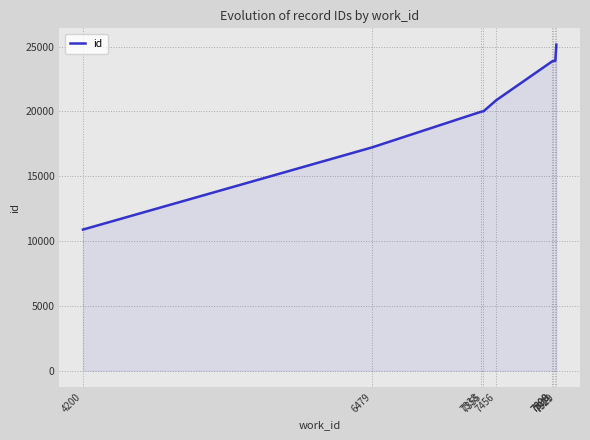

What is the minimum value shown in the chart?

10889